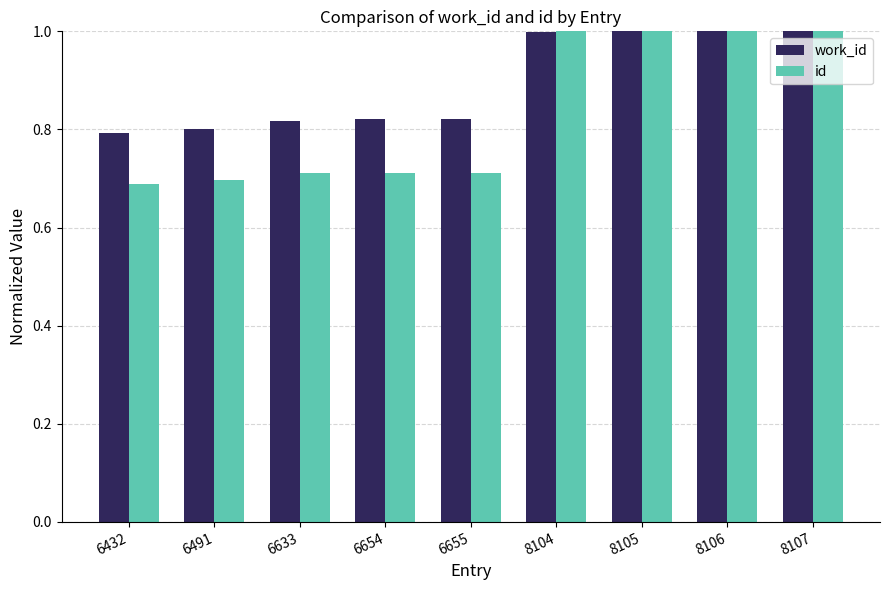

How many bars are there in total?

18